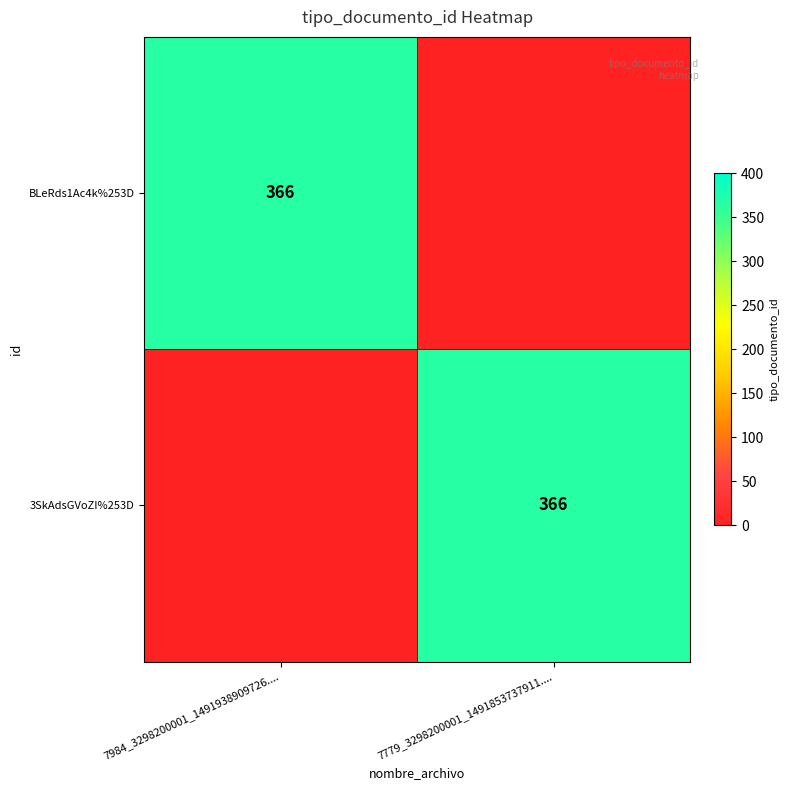

What is the total value across all series at 7779_3298200001_1491853737911....?

366